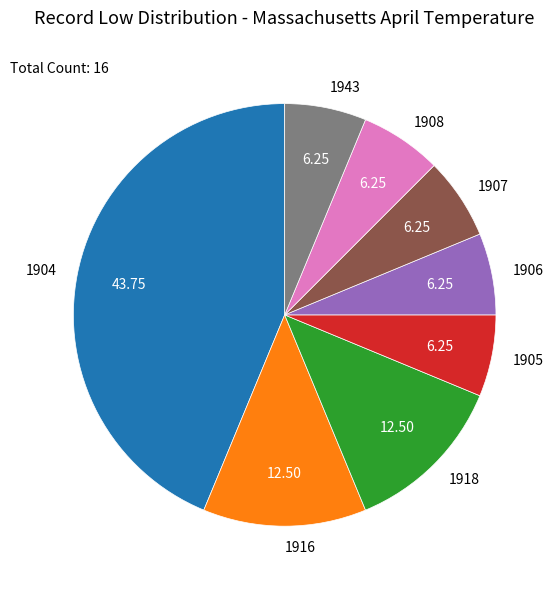

Between 1904 and 1906, which is larger?

1904